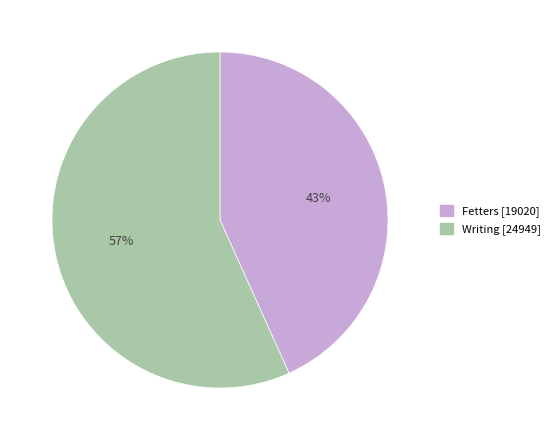

Between Writing and Fetters, which is larger?

Writing